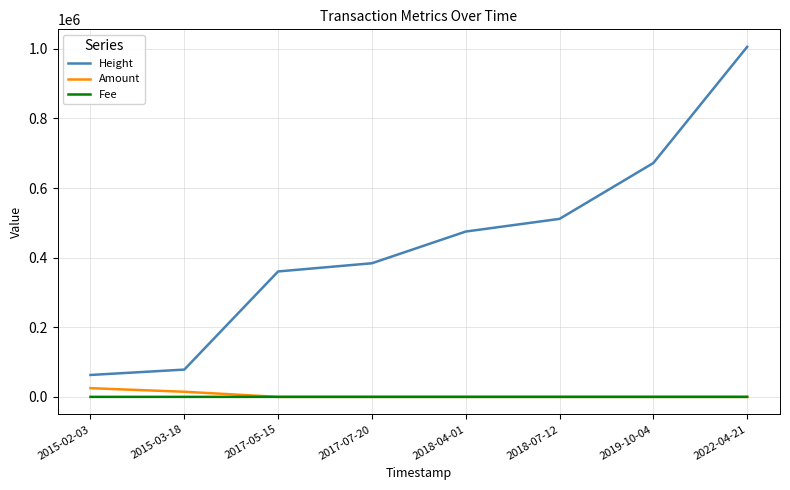

True or false: Height and Amount intersect in this chart.

False